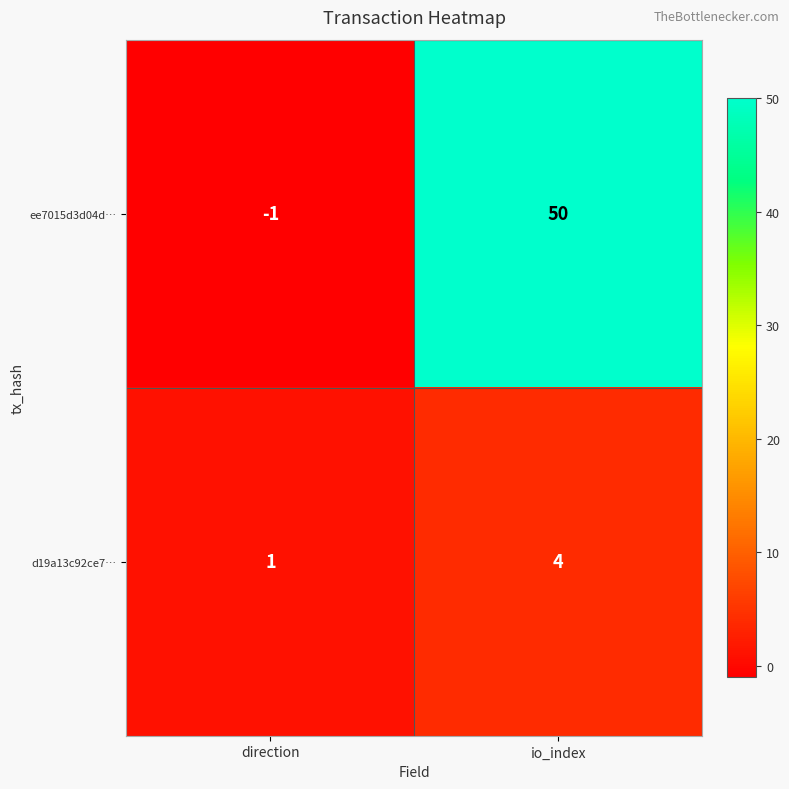

Rank the series at direction from highest to lowest value.

d19a13c92ce7…, ee7015d3d04d…